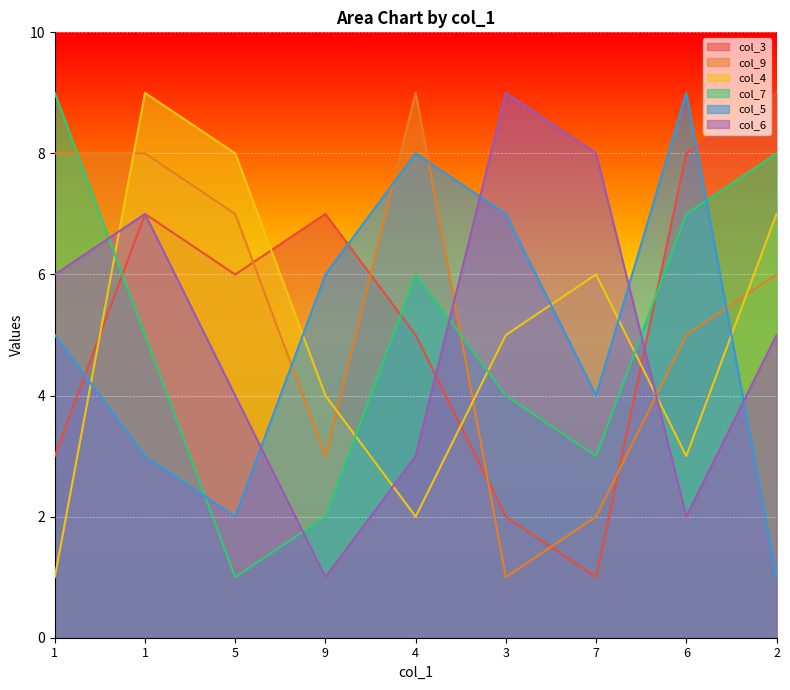

True or false: col_3 and col_6 intersect in this chart.

True